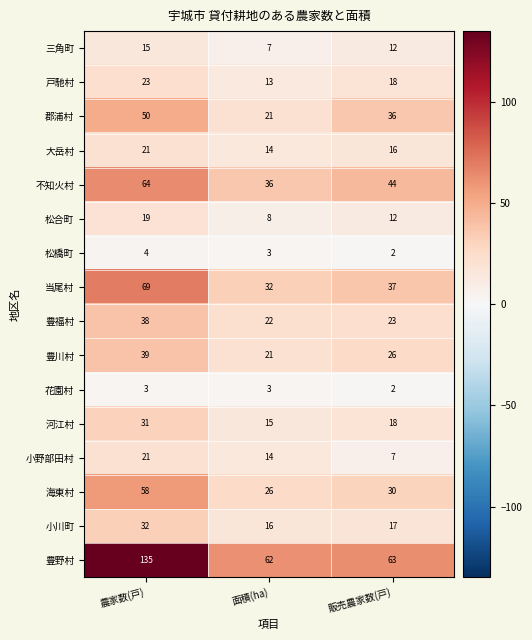

Between 農家数(戸) and 販売農家数(戸), which series saw the biggest shift?

豊野村